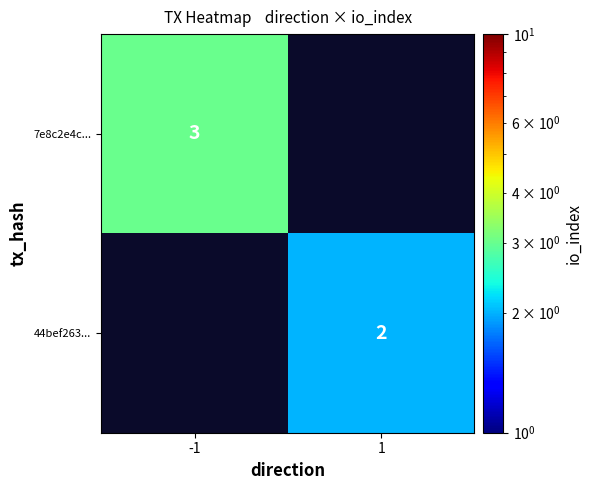

True or false: 7e8c2e4c... has a value of 4 at -1.

False